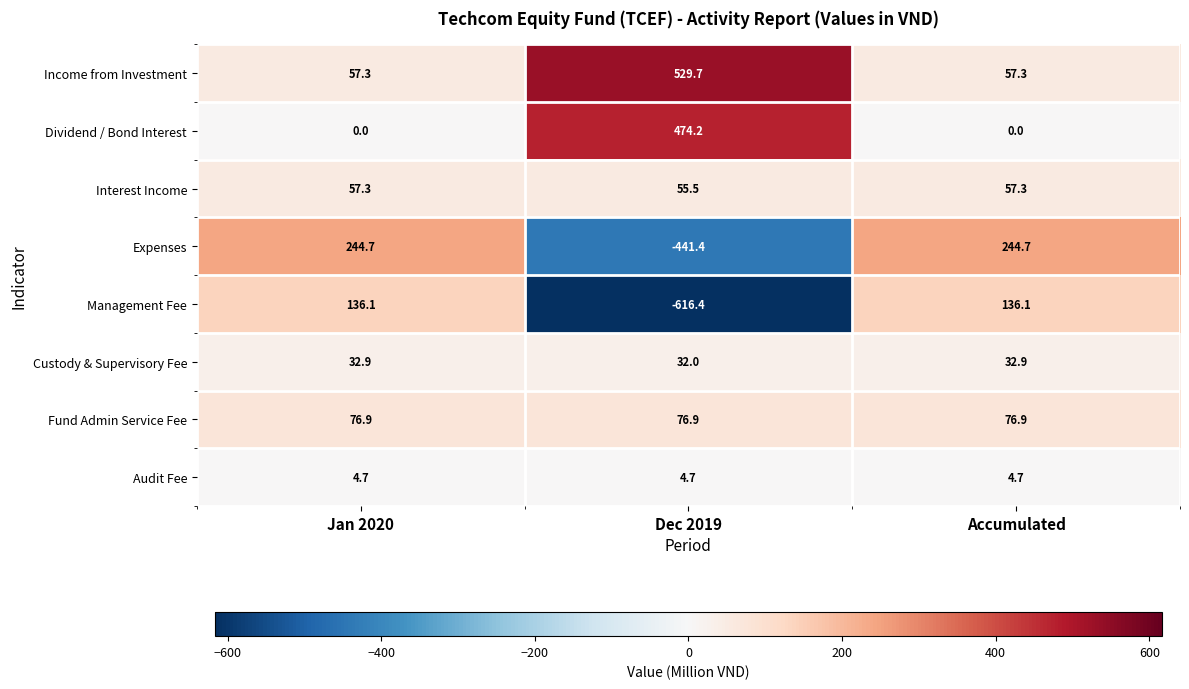

How many series are shown in this chart?

8